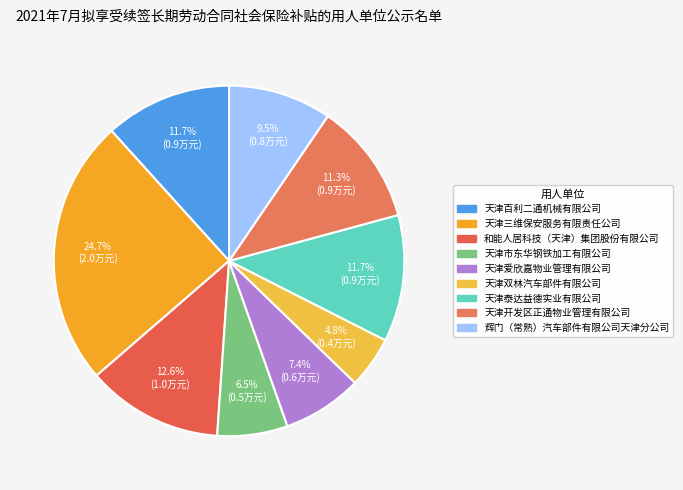

To the nearest percent, what portion does 天津三维保安服务有限责任公司 represent?

25%